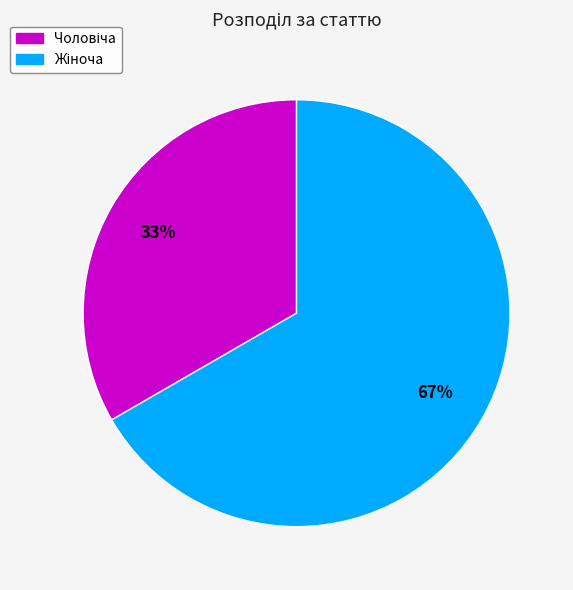

Is there any slice that represents more than half of the pie?

Yes